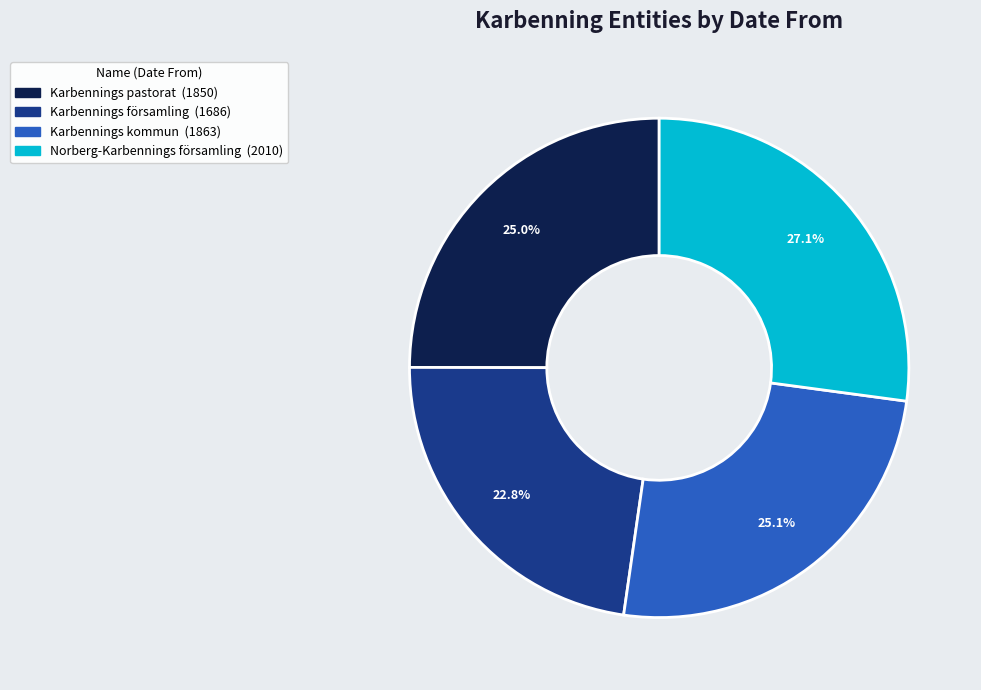

To the nearest percent, what percentage of the pie is Norberg-Karbennings församling?

27%